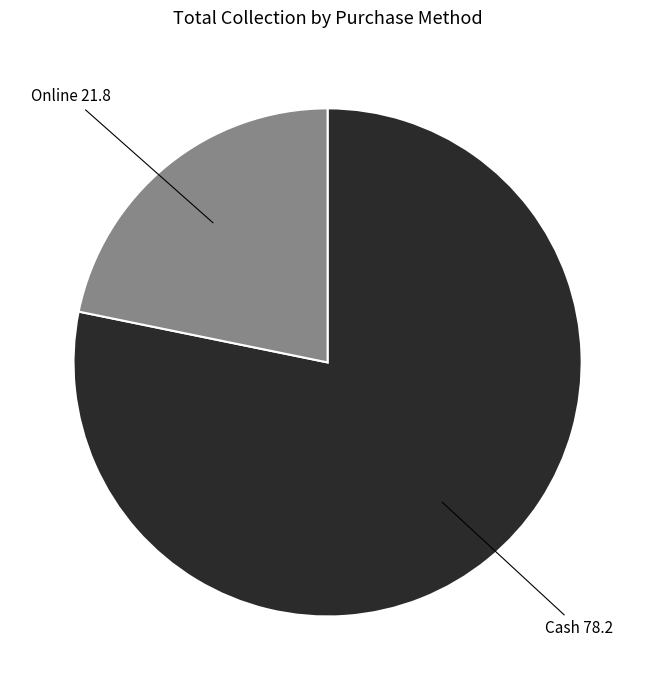

Does any single category account for the majority?

Yes